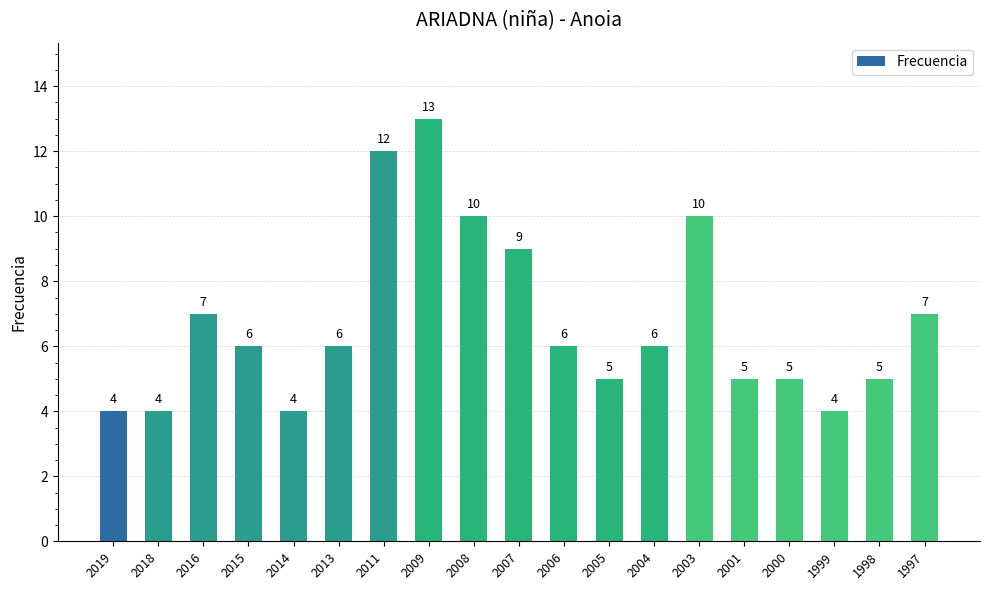

How many data points are less than 6?

8